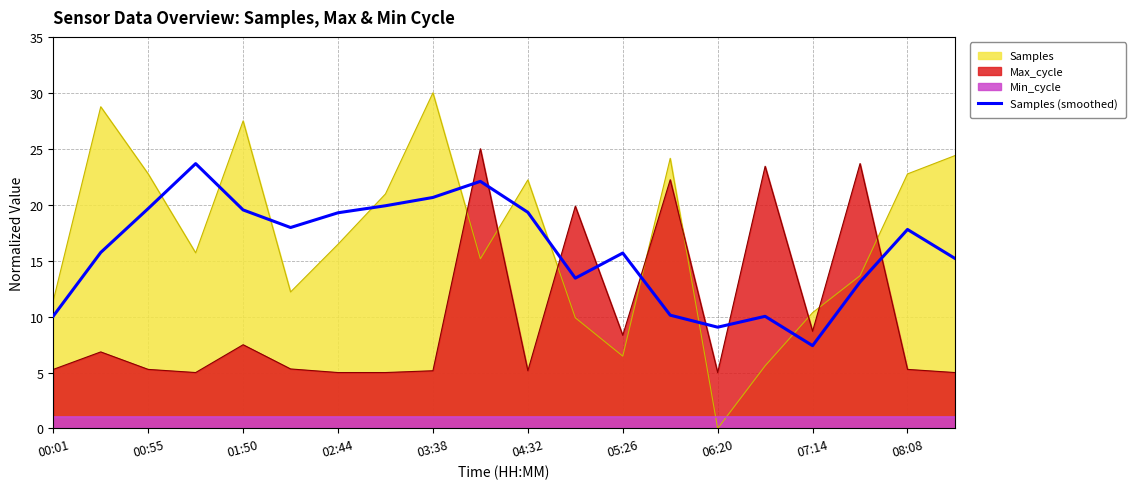

How many categories are shown in the chart?

20